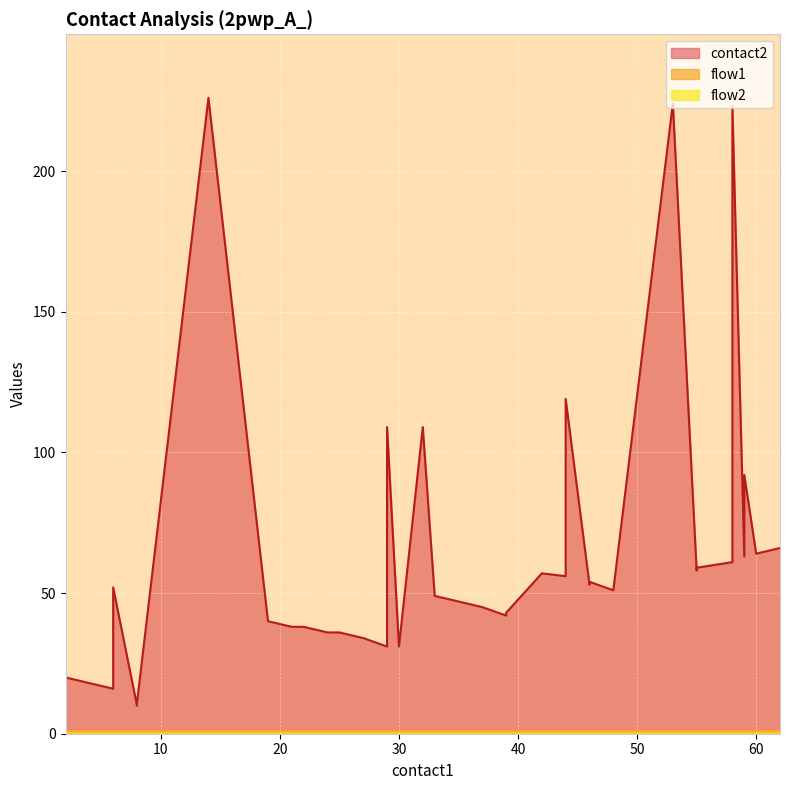

True or false: flow1 and flow2 intersect in this chart.

False